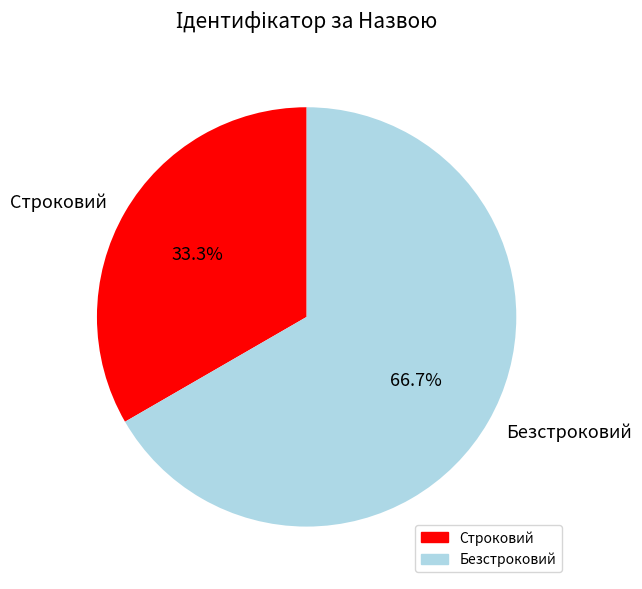

To the nearest percent, what portion does Безстроковий represent?

67%